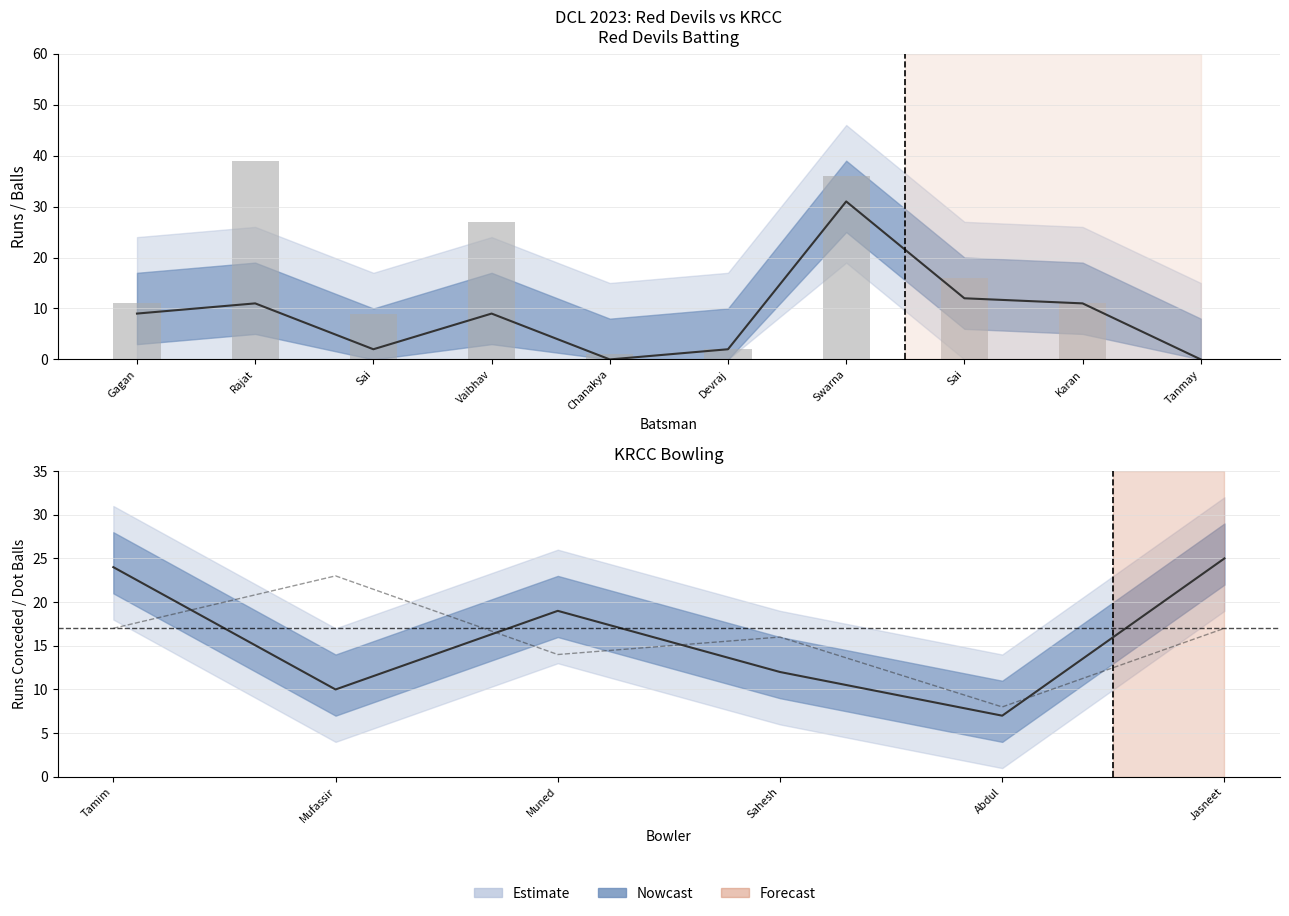

Are the bars horizontal?

No